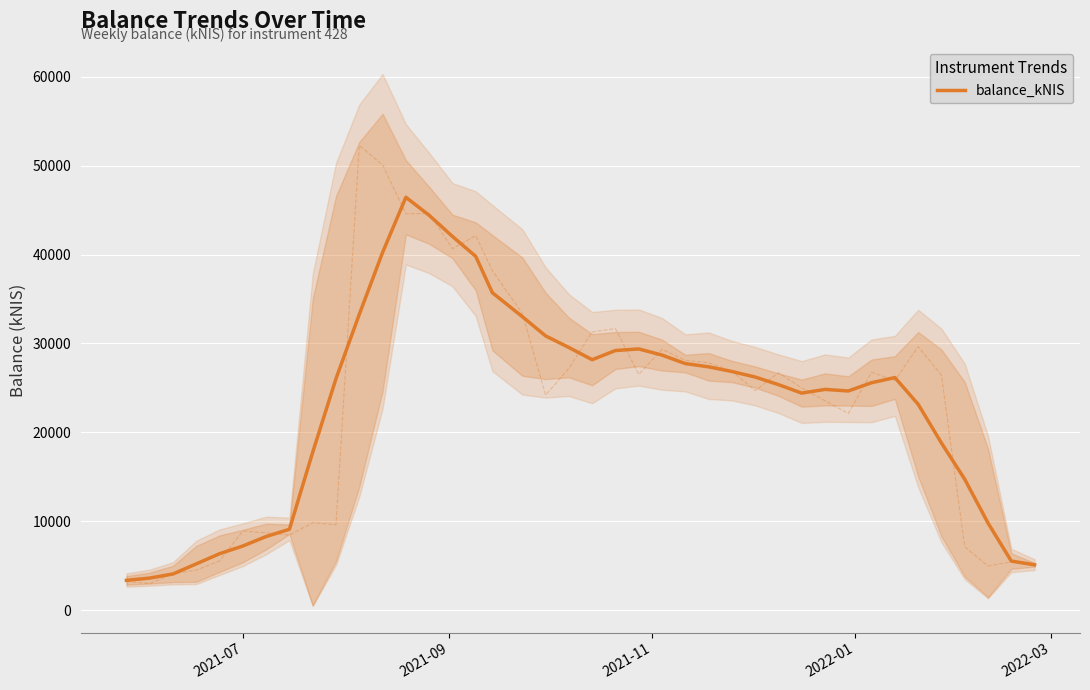

What is the greatest value displayed?

46440.0